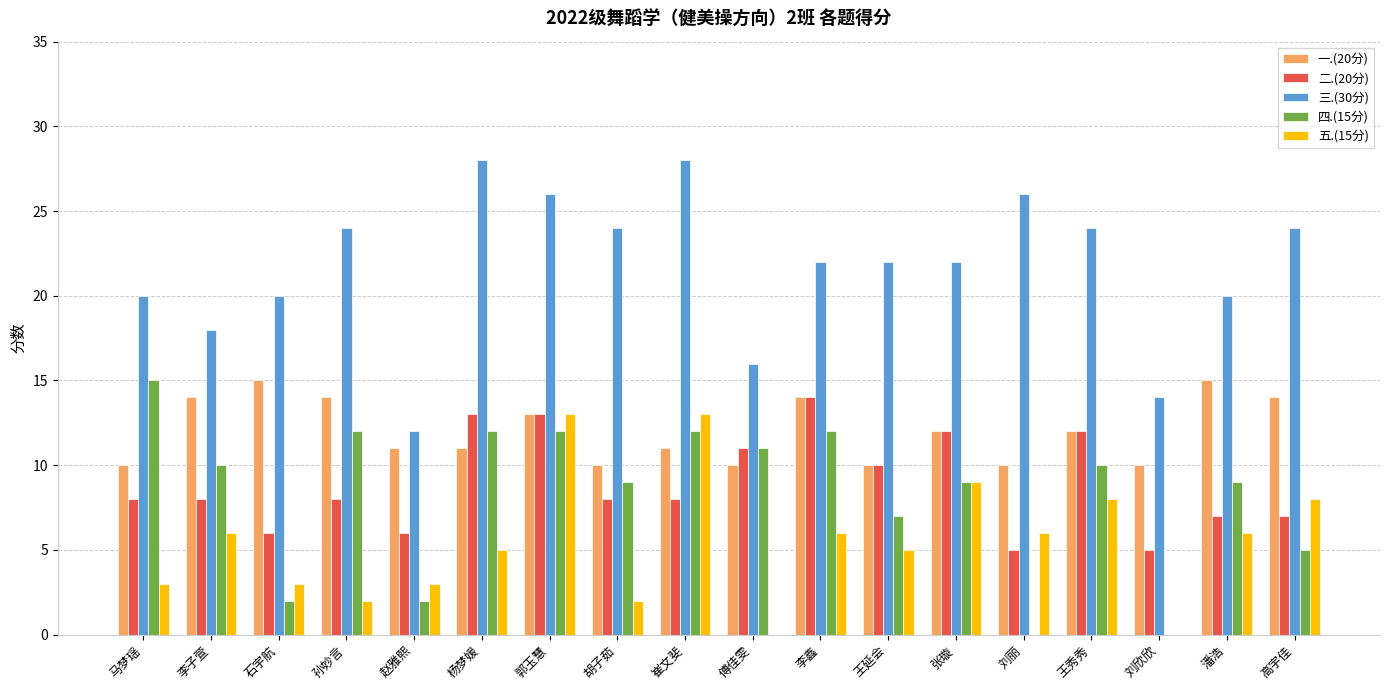

Which series changed the most between 李子萱 and 赵雅熙?

四.(15分)